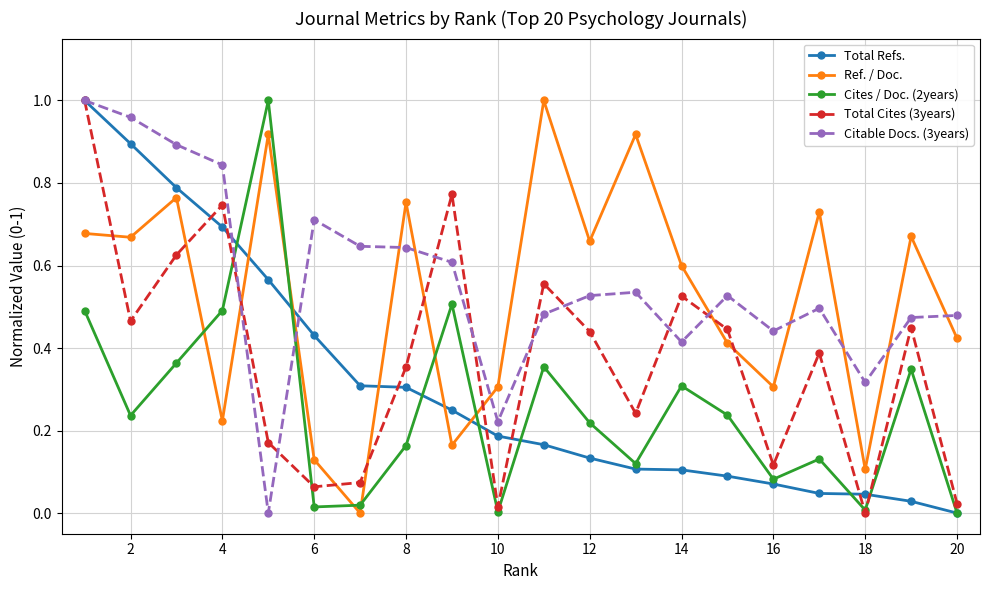

True or false: Cites / Doc. (2years) and Citable Docs. (3years) cross at least once.

True